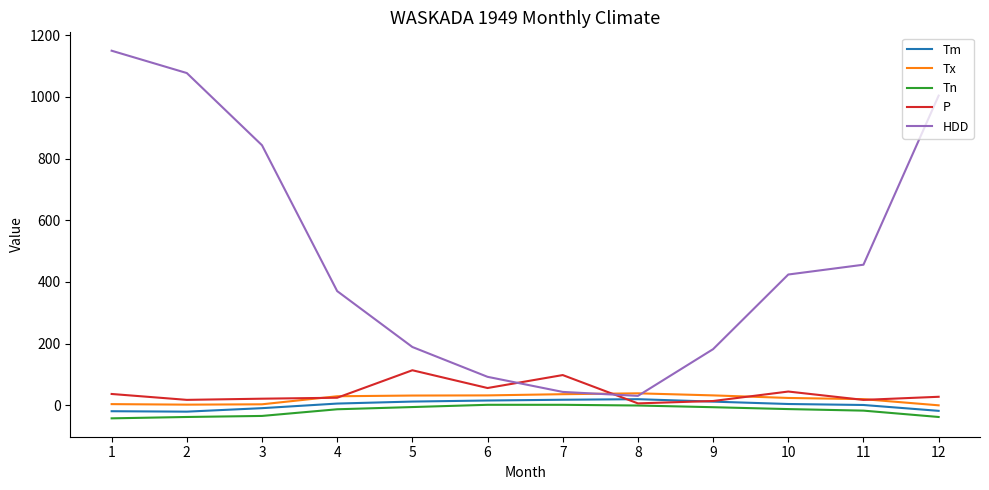

What is the greatest value displayed?

1149.7